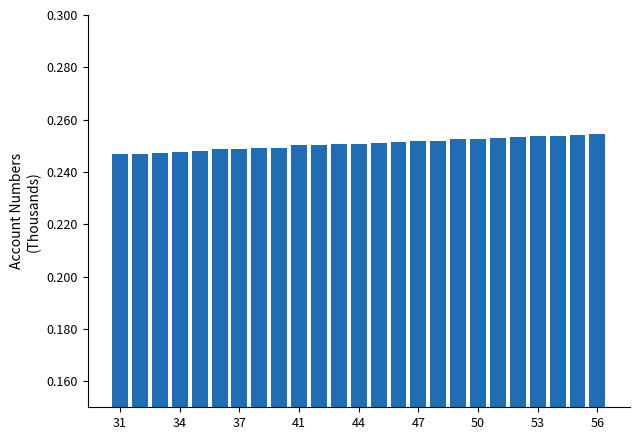

Count the number of categories in the chart.

25